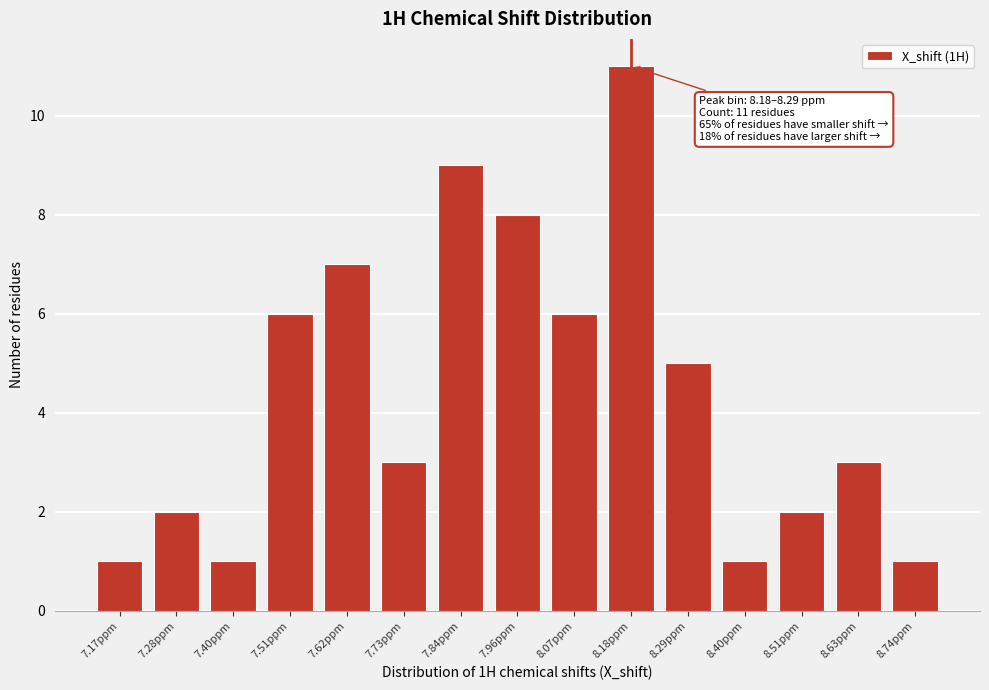

Reading left to right, list all the values displayed in this chart.

7.17ppm=1	7.28ppm=2	7.40ppm=1	7.51ppm=6	7.62ppm=7	7.73ppm=3	7.84ppm=9	7.96ppm=8	8.07ppm=6	8.18ppm=11	8.29ppm=5	8.40ppm=1	8.51ppm=2	8.63ppm=3	8.74ppm=1